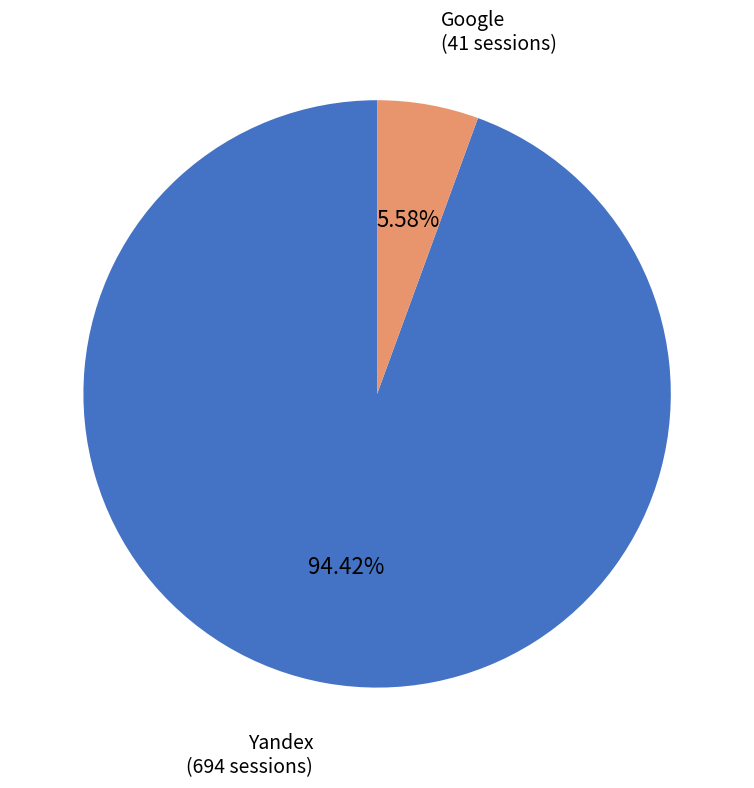

Is there any slice that represents more than half of the pie?

Yes